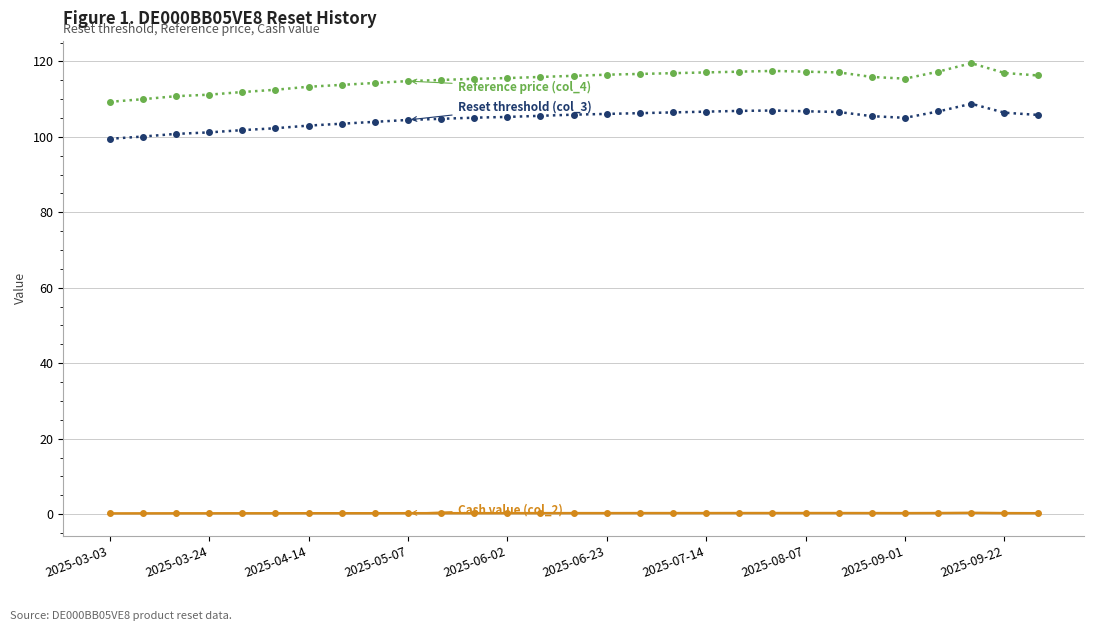

True or false: Reset threshold (col_3) has a value of 104.8 at 10.

True